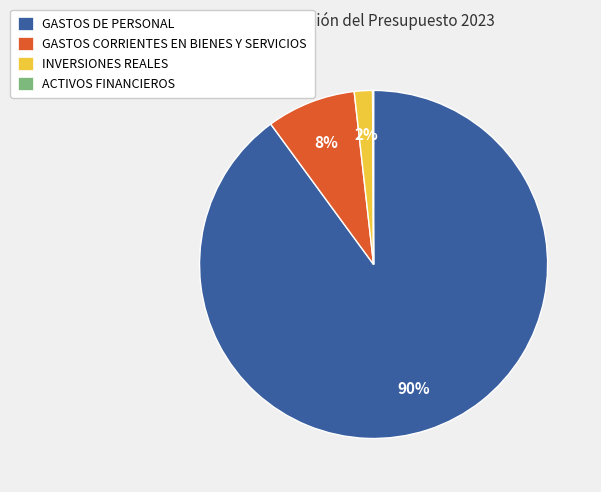

To the nearest percent, what portion does GASTOS CORRIENTES EN BIENES Y SERVICIOS represent?

8%